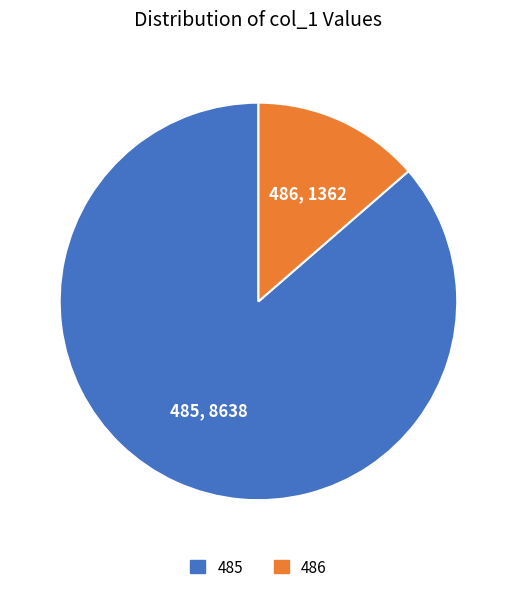

Is the sum of 486 and 485 greater than half?

Yes